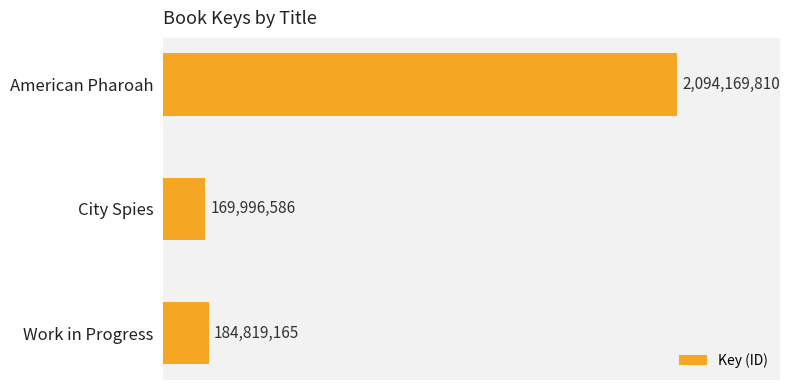

What is the change in value from Work in Progress to City Spies?

-14822579